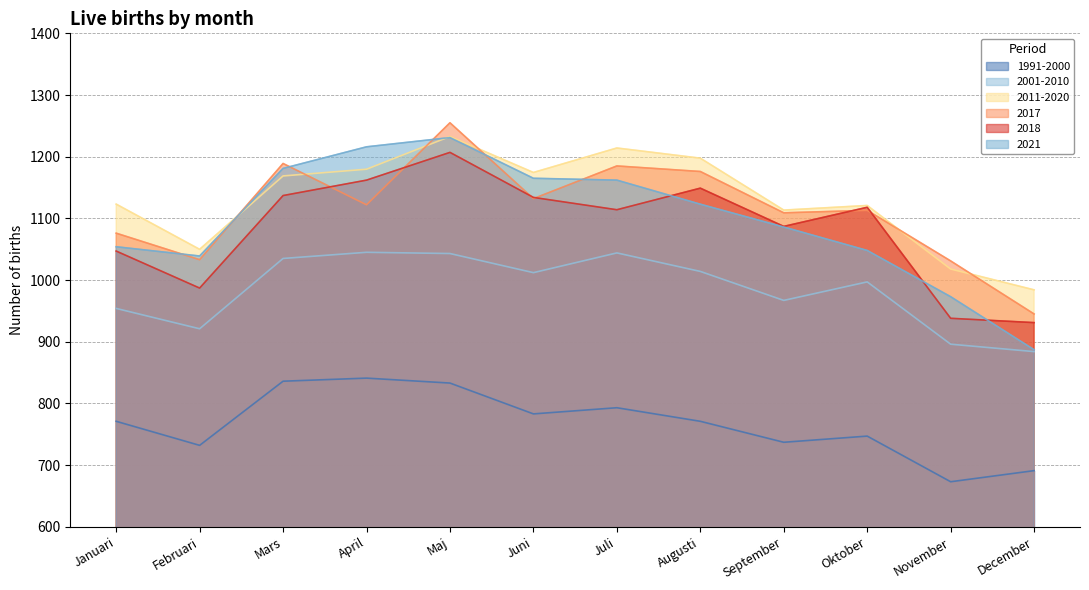

Reading left to right, transcribe all the data shown in this chart.

1991-2000: 771.0	732.0	836.0	841.0	833.0	783.0	793.0	771.0	737.0	747.0	673.0	691.0
2001-2010: 954.0	921.0	1035.0	1045.0	1043.0	1012.0	1044.0	1014.0	967.0	997.0	896.0	884.0
2011-2020: 1123.1	1049.8	1168.8	1179.7	1232.8	1174.4	1214.1	1197.6	1113.4	1120.9	1017.9	984.1
2017: 1076.0	1033.0	1189.0	1122.0	1255.0	1132.0	1185.0	1176.0	1109.0	1113.0	1031.0	945.0
2018: 1047.0	987.0	1137.0	1162.0	1207.0	1134.0	1114.0	1149.0	1087.0	1118.0	938.0	931.0
2021: 1054.0	1039.0	1181.0	1216.0	1231.0	1165.0	1162.0	1123.0	1086.0	1048.0	973.0	887.0